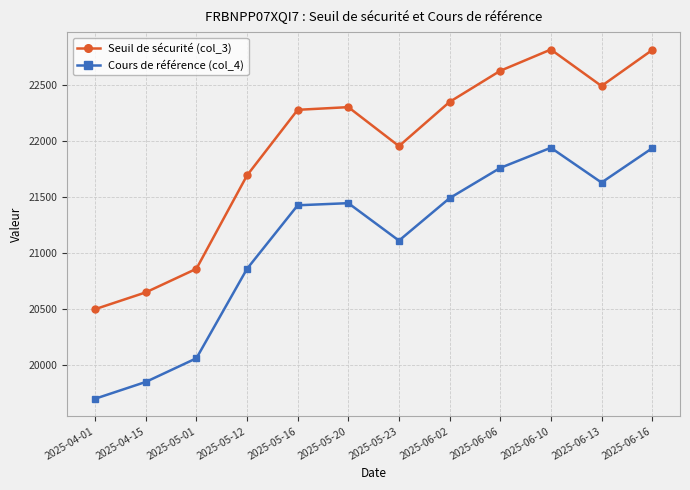

Where is Seuil de sécurité (col_3) nearest to the value 21659?

2025-05-12